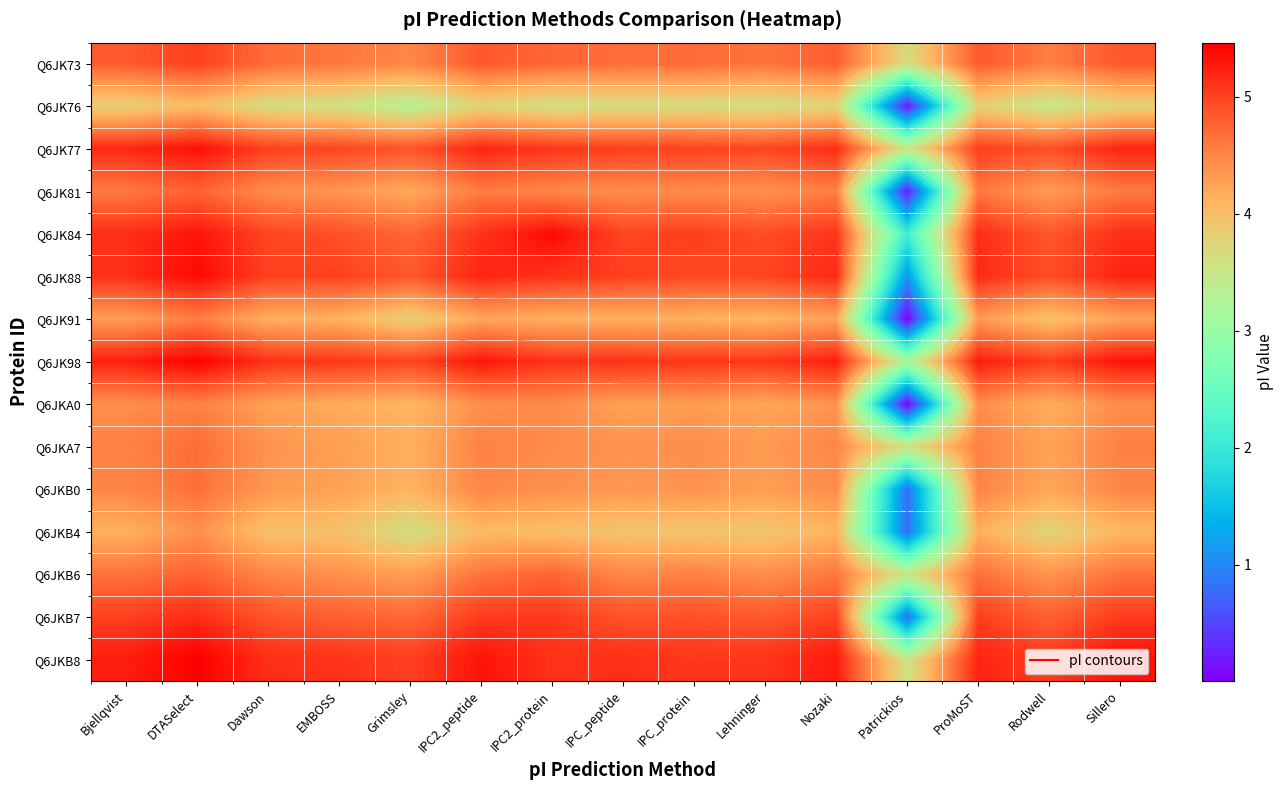

At which category does the chart reach its minimum across all series?

Patrickios